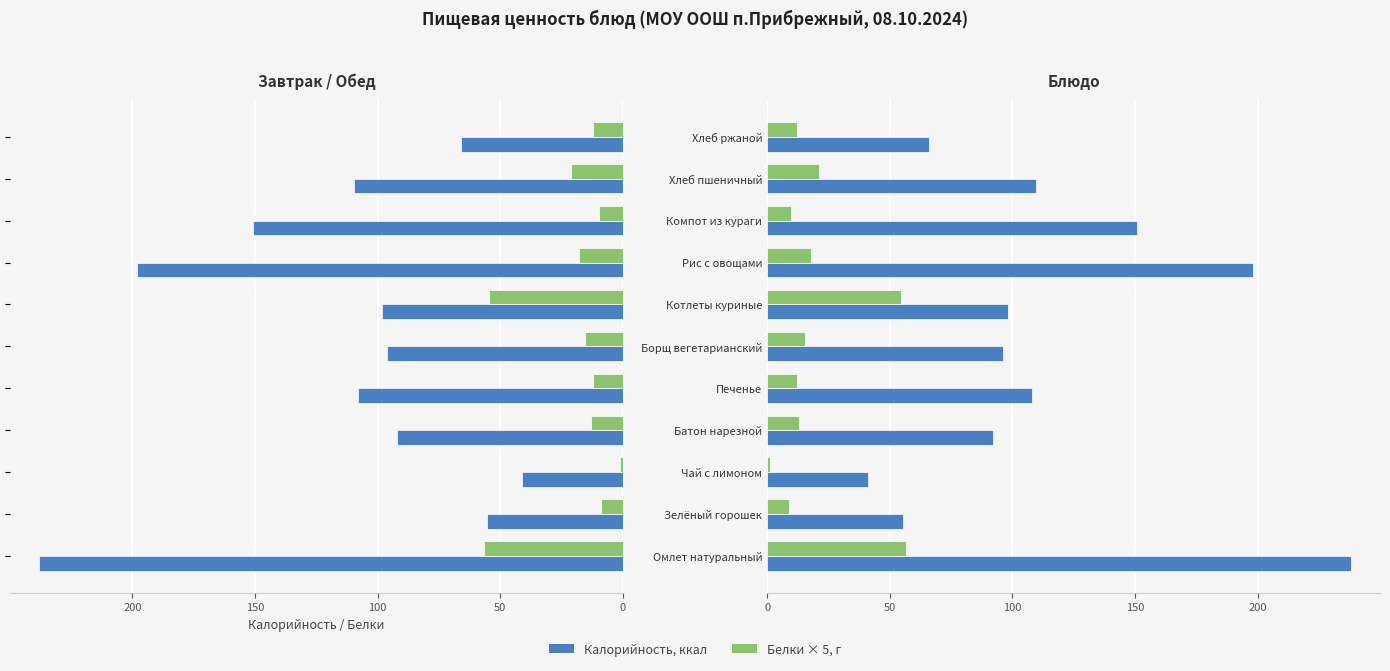

What is the sum of all Белки (×5) values?

222.1